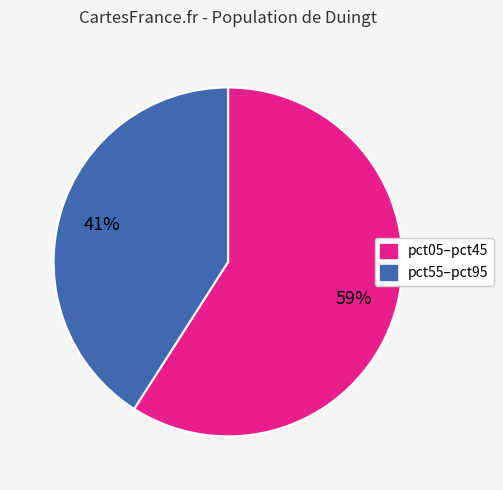

To the nearest percent, what is the average slice percentage?

50%